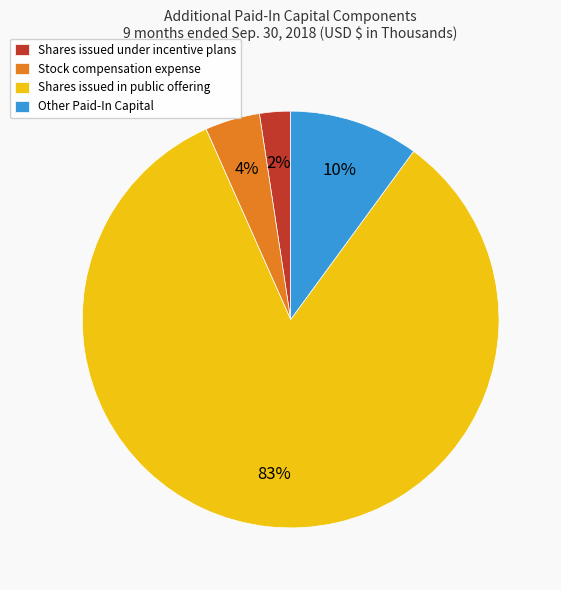

How many segments does this pie chart have?

4